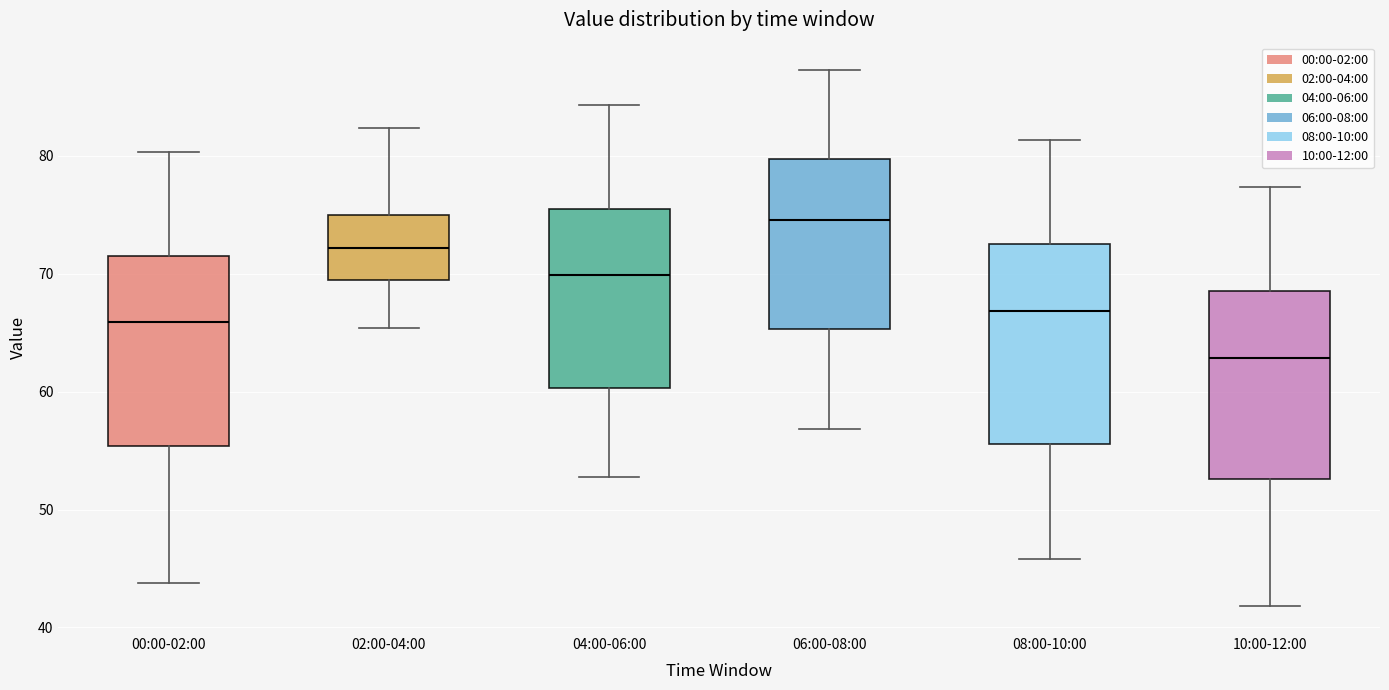

Reading left to right, read every box against the y-axis: the position of its median line, the range the box covers, and the ends of its whiskers. The values are not printed on the chart, so give them approximately, as read against the axis.

00:00-02:00: median 66, box 55 to 72, whiskers 44 to 80
02:00-04:00: median 72, box 69 to 75, whiskers 65 to 82
04:00-06:00: median 70, box 60 to 76, whiskers 53 to 84
06:00-08:00: median 75, box 65 to 80, whiskers 57 to 87
08:00-10:00: median 67, box 56 to 73, whiskers 46 to 81
10:00-12:00: median 63, box 53 to 69, whiskers 42 to 77